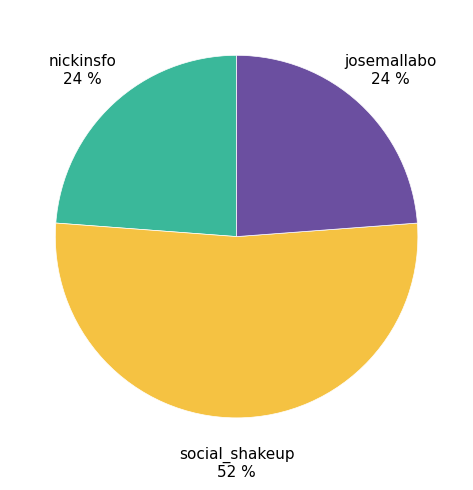

To the nearest percent, what is the average slice percentage?

33%